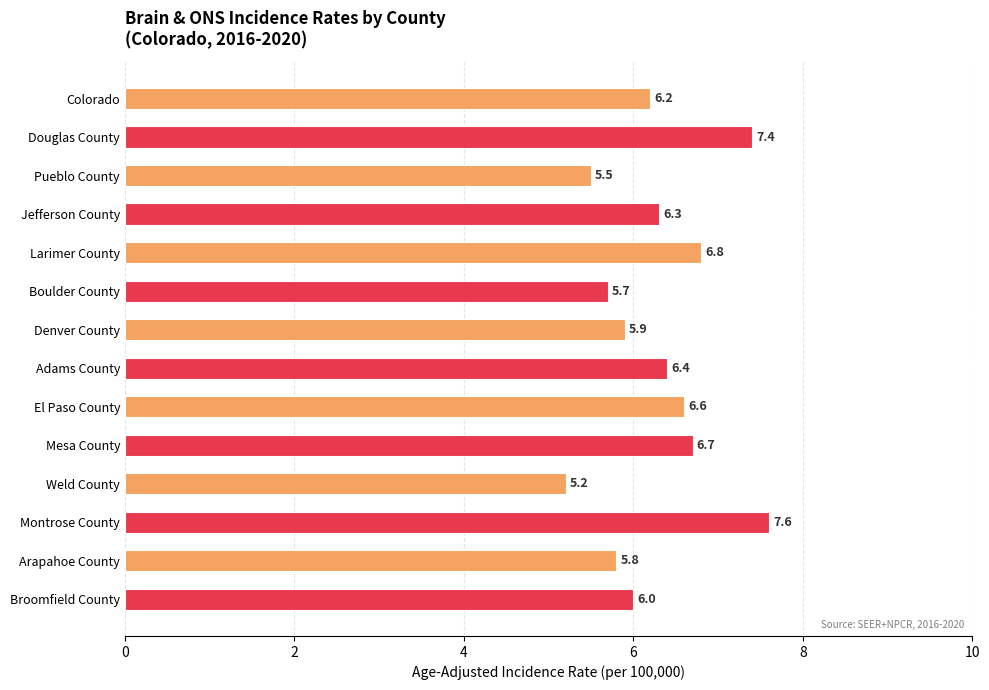

How many data points are less than 6?

5